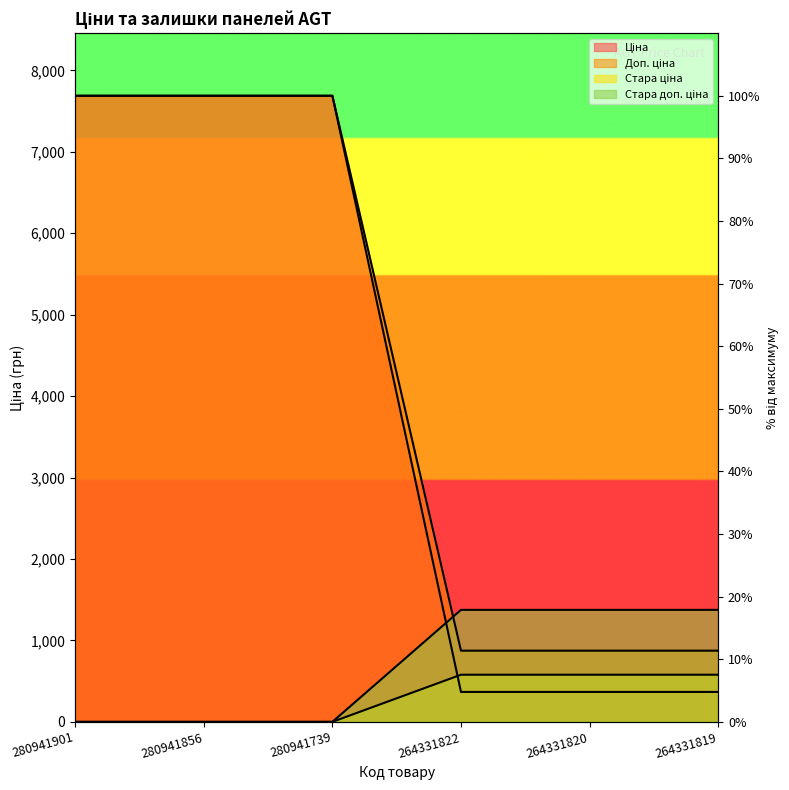

What is the difference between the highest and lowest values at 264331822?

1007.7